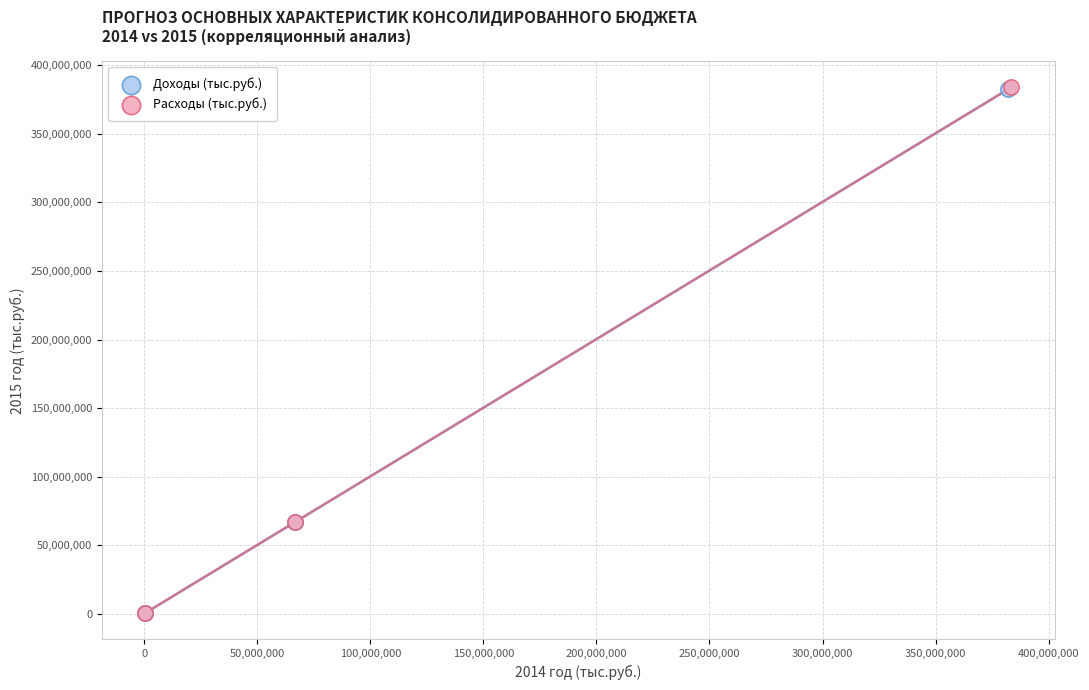

Which series has the largest Y range (max minus min)?

Расходы (тыс.руб.)